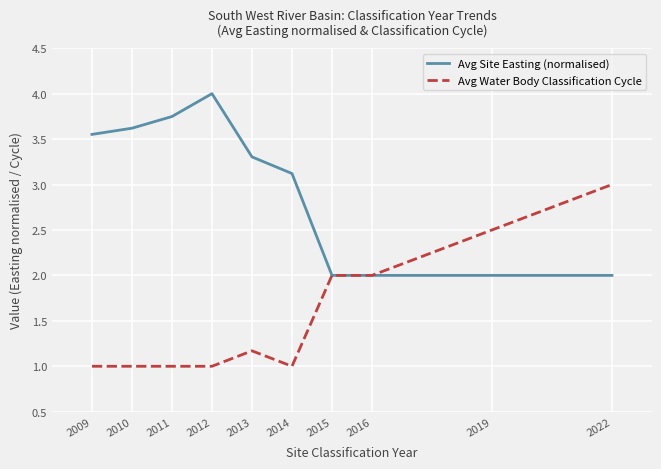

What is the minimum value for Avg Site Easting (normalised)?

2.0